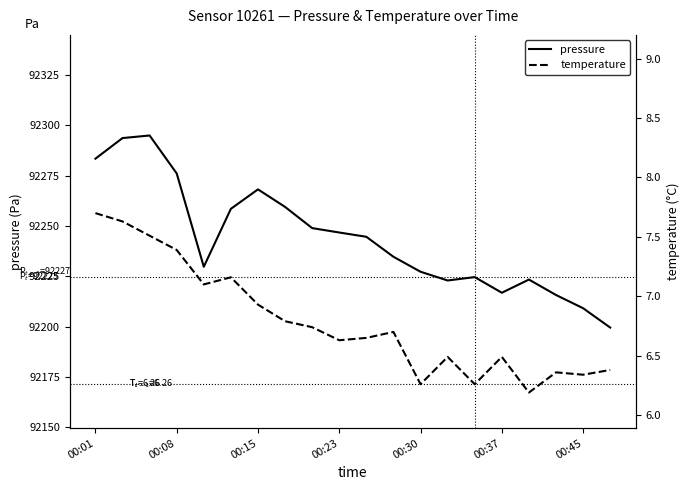

How many interior local valleys does the temperature series have?

6